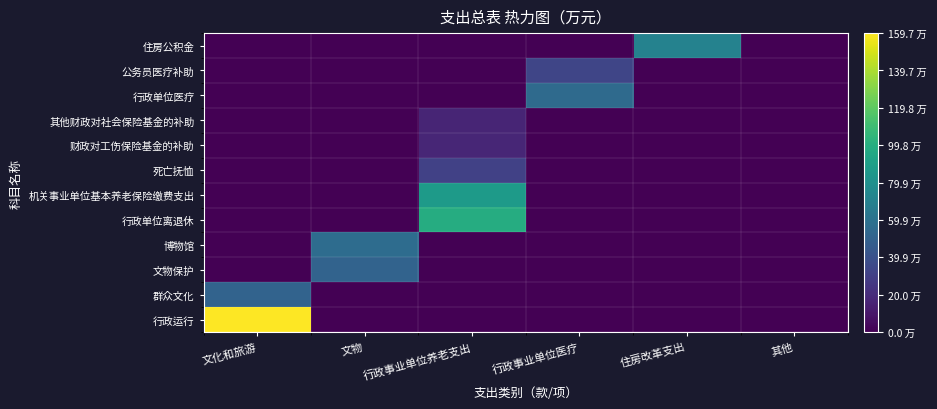

Which series has the widest spread of values?

行政运行